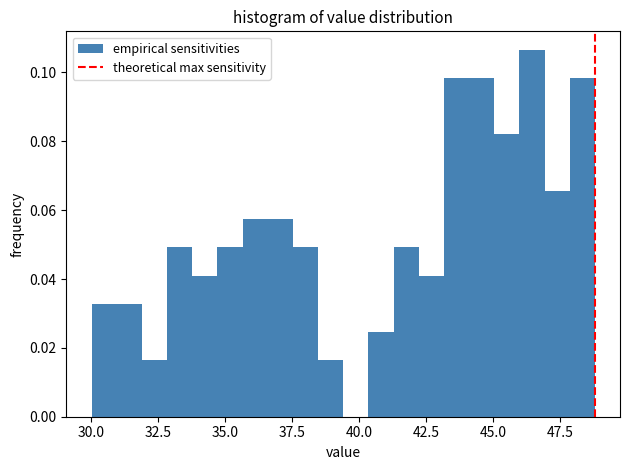

Around what value on the x-axis is the tallest bar? Give the approximate position of its centre, as read against the axis.

46.5